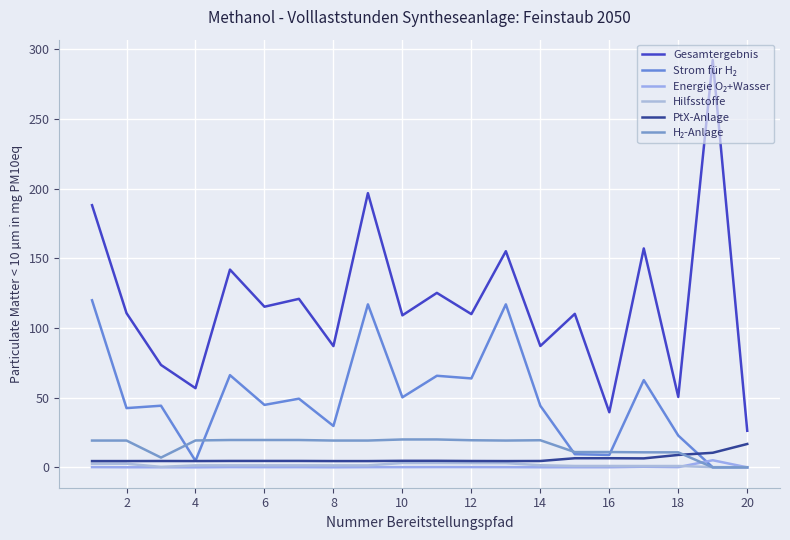

Is this an area chart (filled region under the line)?

No